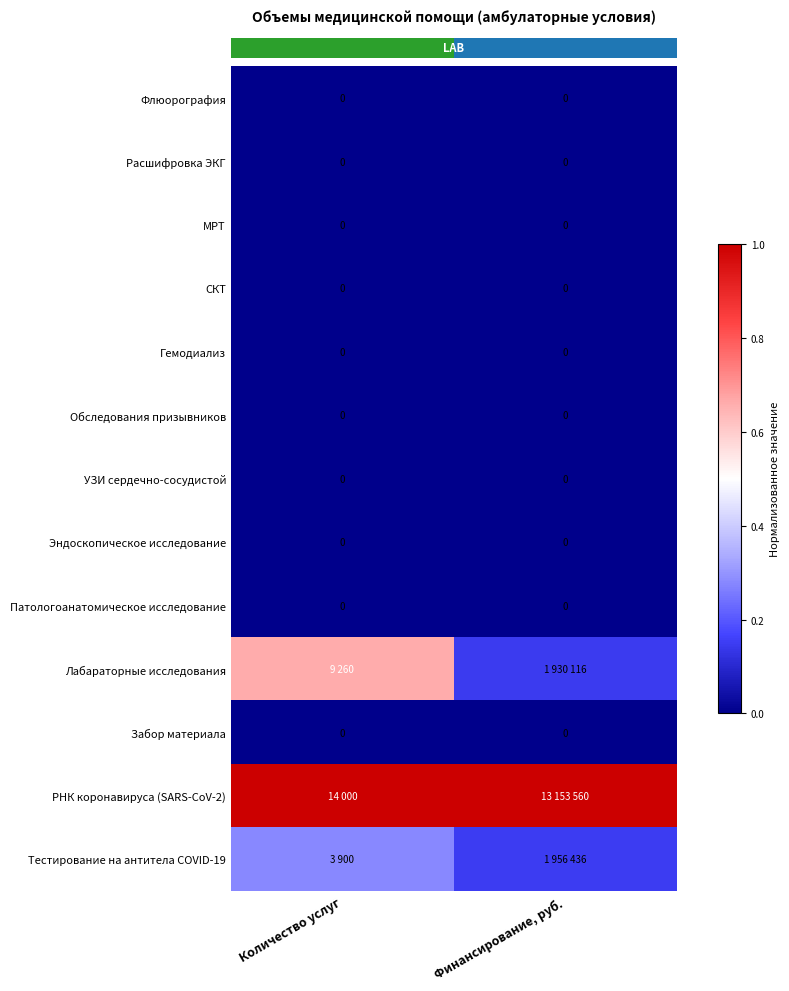

How many categories are shown in the chart?

2